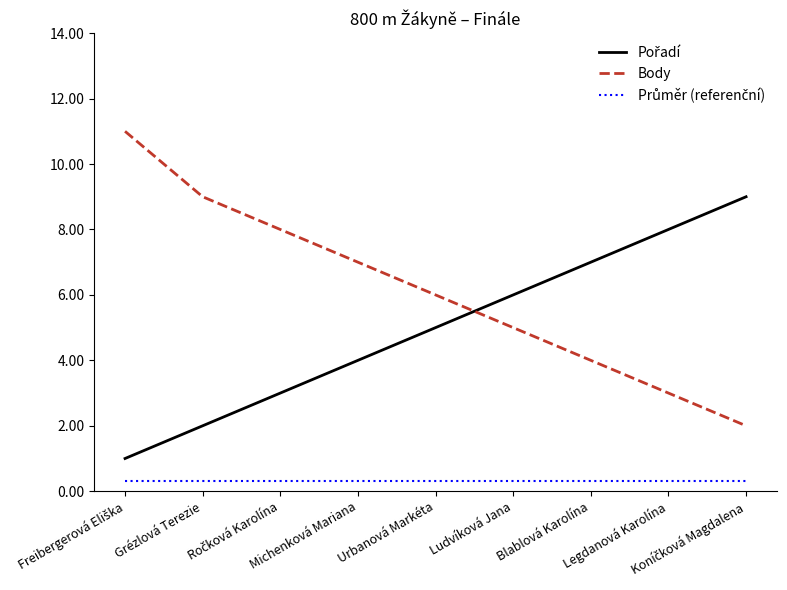

Which series has the largest total across all categories?

Body